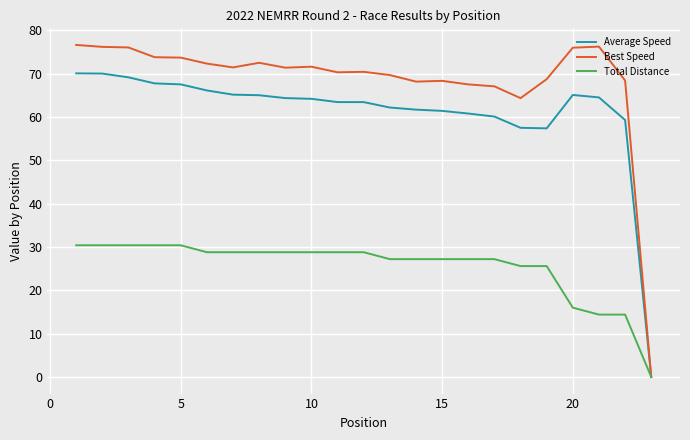

What is the maximum value for Average Speed?

70.1